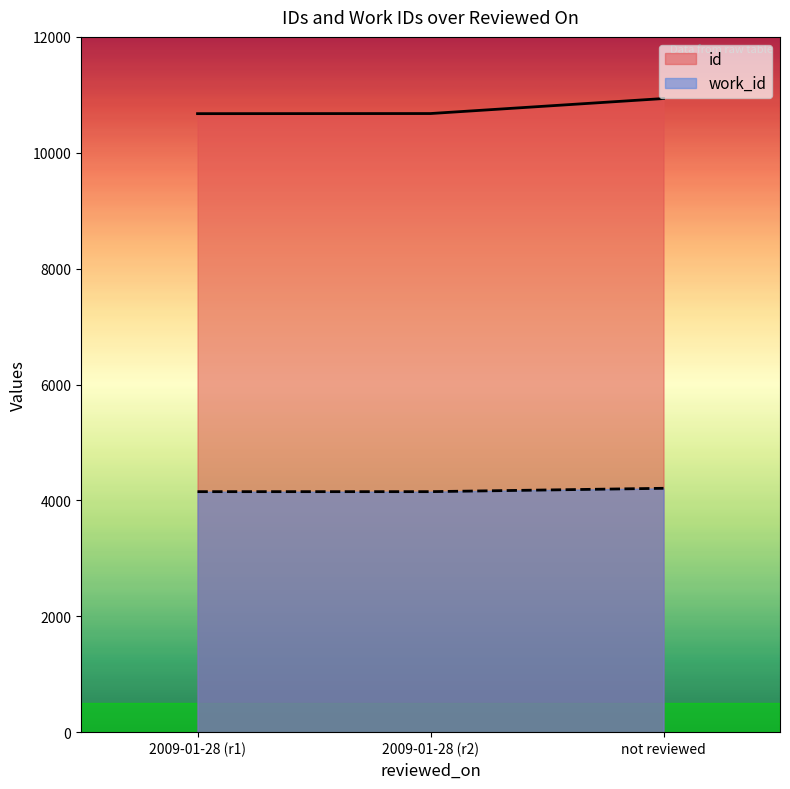

What is the sum of the id values at 2009-01-28 (r2) and not reviewed?

21613